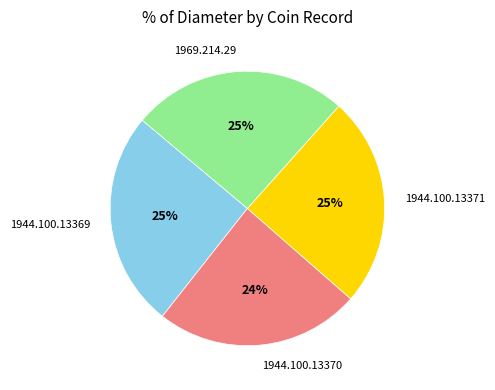

What is the ratio of the value at 1944.100.13370 to the value at 1944.100.13371?

1.0